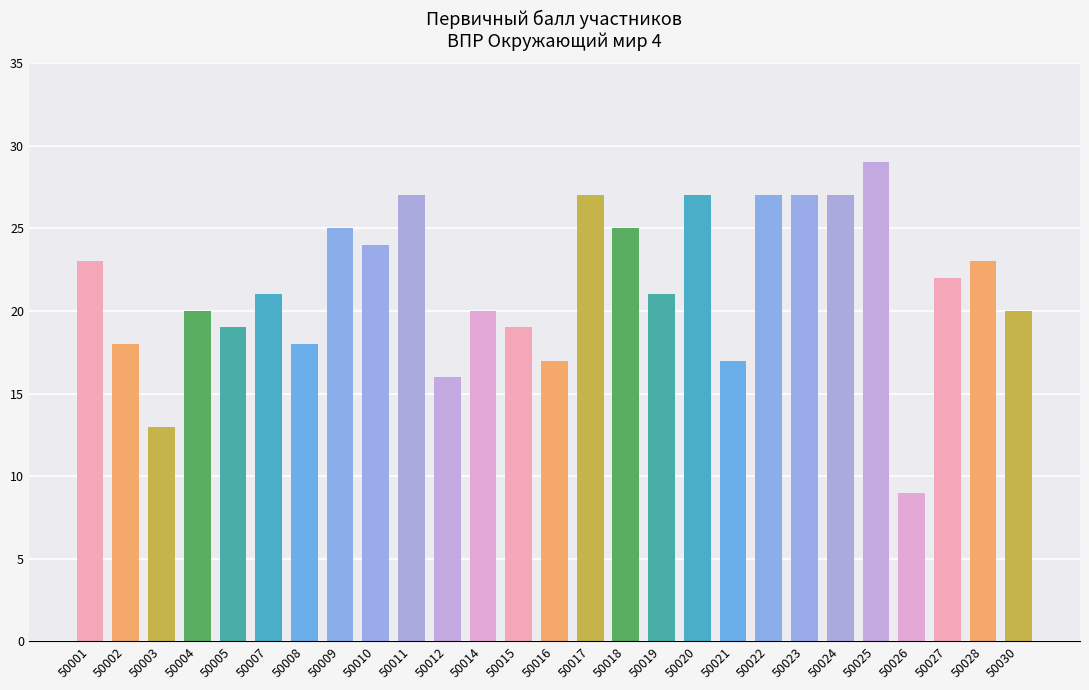

The value at 50008 is 18. True or false?

True